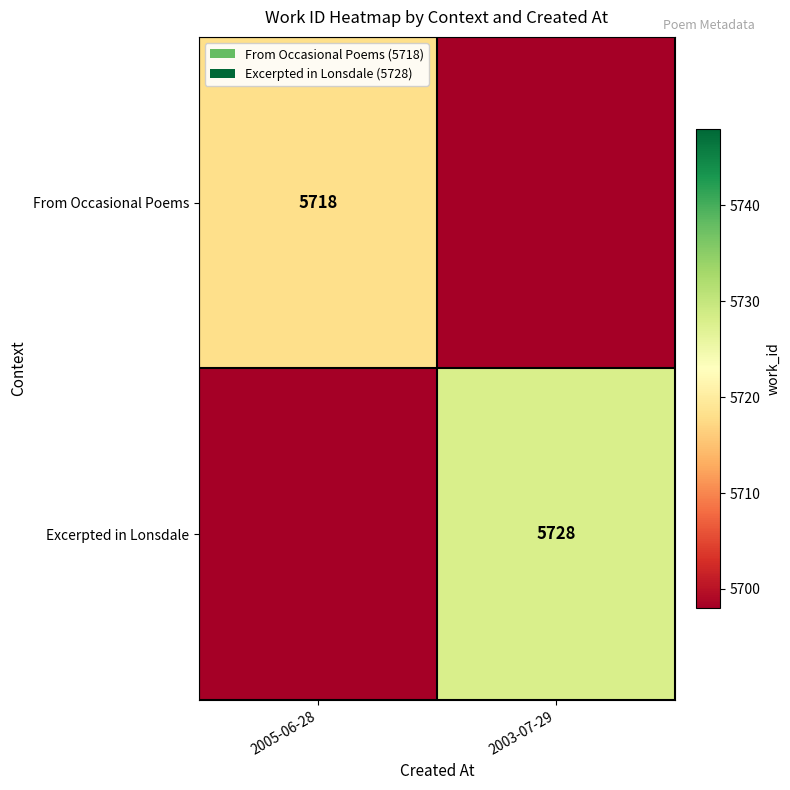

True or false: Excerpted in Lonsdale has a value of 3432 at 2003-07-29.

False